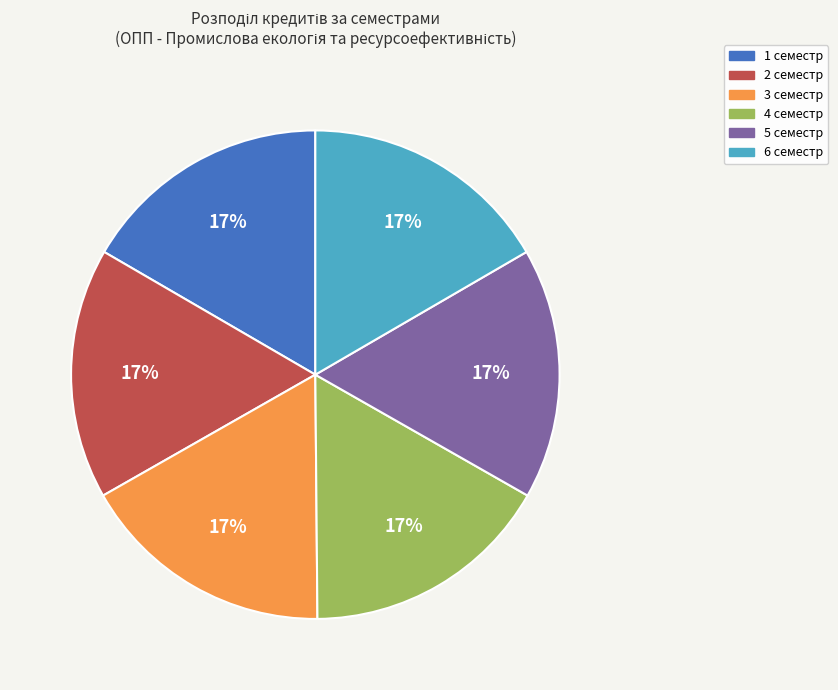

Count the number of slices in the pie.

6